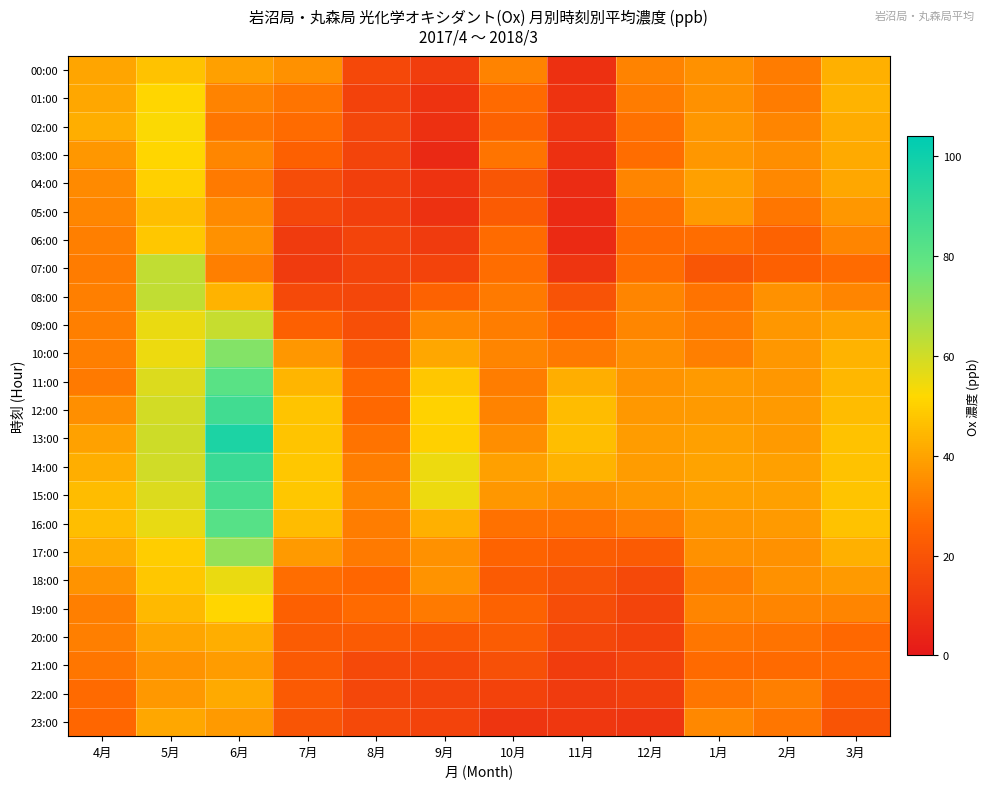

Between 7月 and 3月, which series saw the biggest shift?

04:00